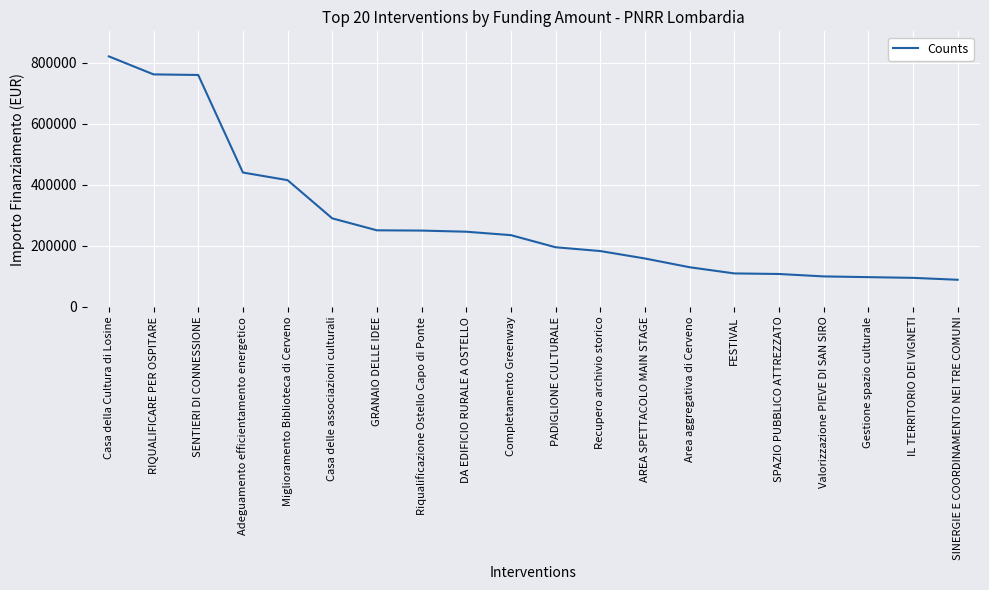

Read the value at FESTIVAL.

109800.0